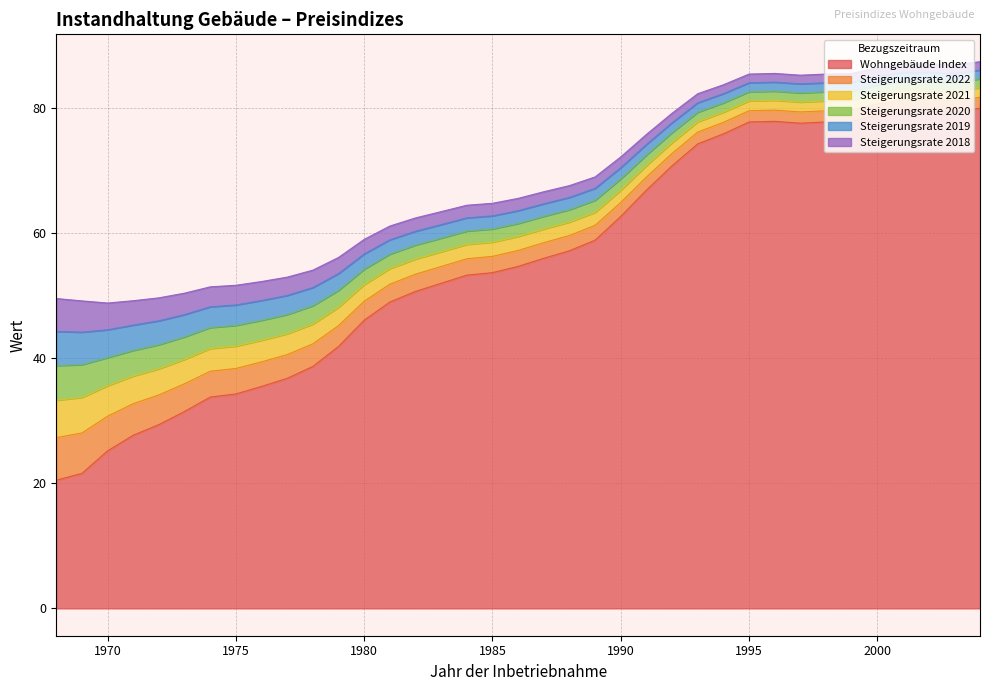

True or false: Steigerungsrate 2020 and Steigerungsrate 2019 cross at least once.

False